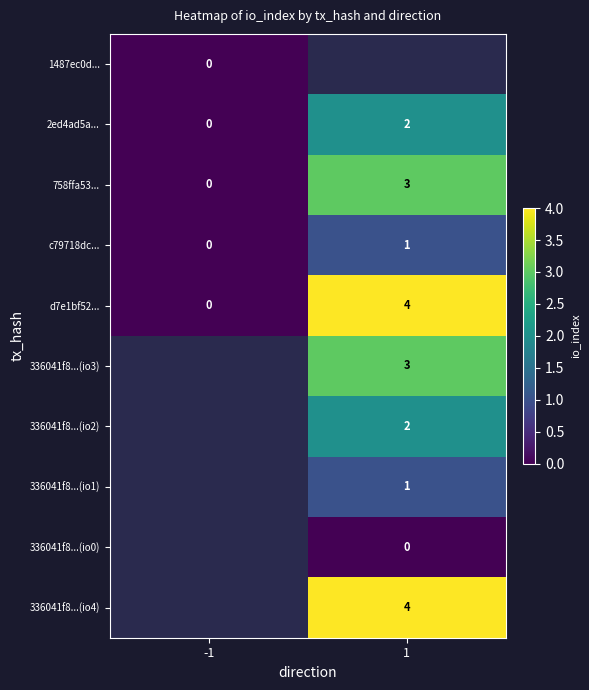

What is the difference between the maximum and minimum values in the 758ffa53... series?

3